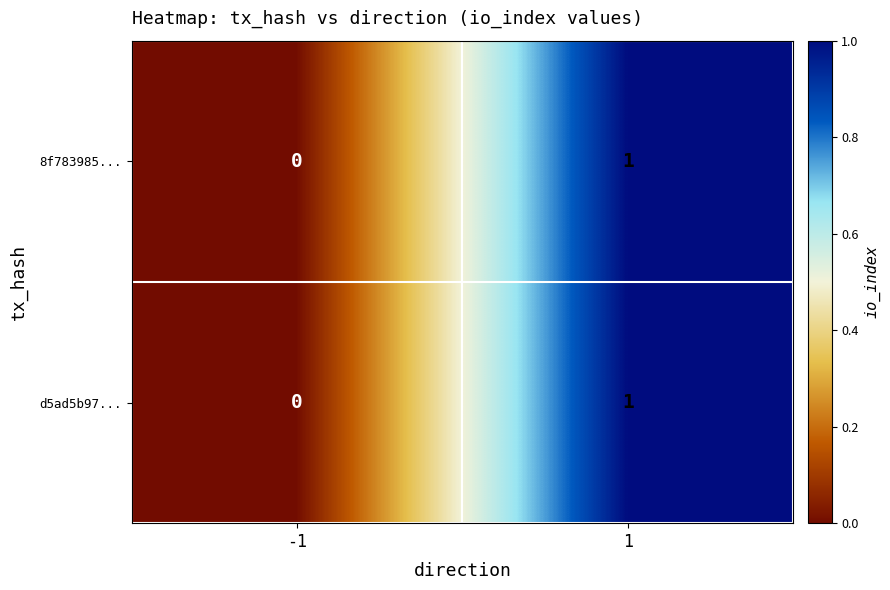

The 8f783985... series shows 2 at 1. True or false?

False